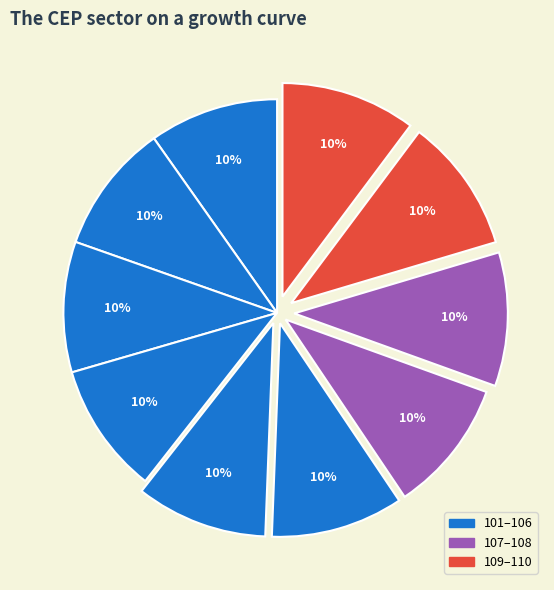

How many slices are in this pie chart?

10